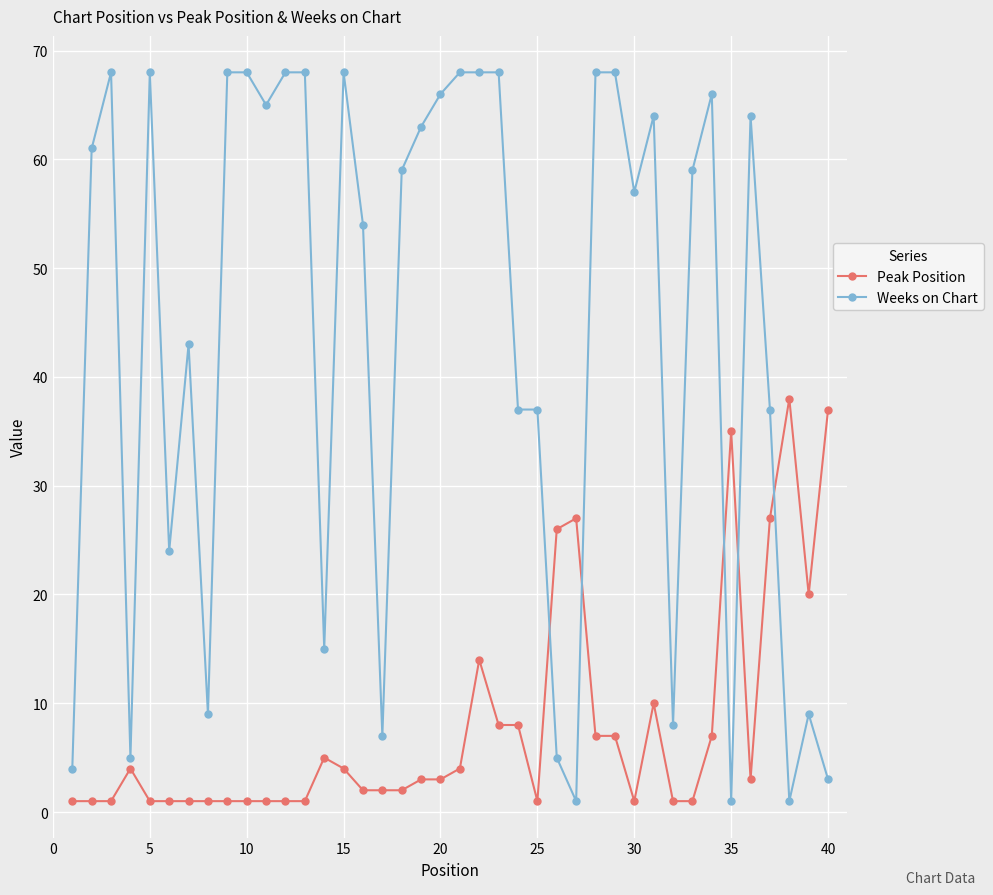

At how many categories does at least one series exceed 28?

30